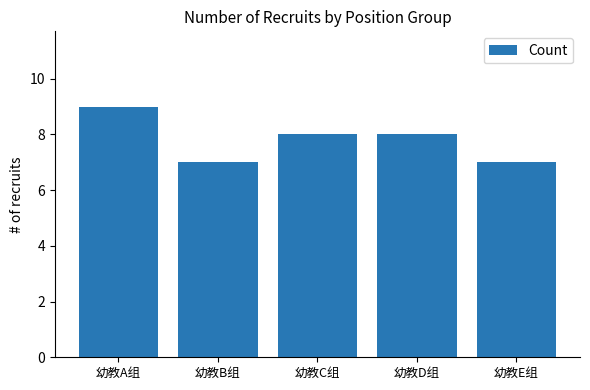

Reading left to right, transcribe all the data shown in this chart.

幼教A组=9	幼教B组=7	幼教C组=8	幼教D组=8	幼教E组=7